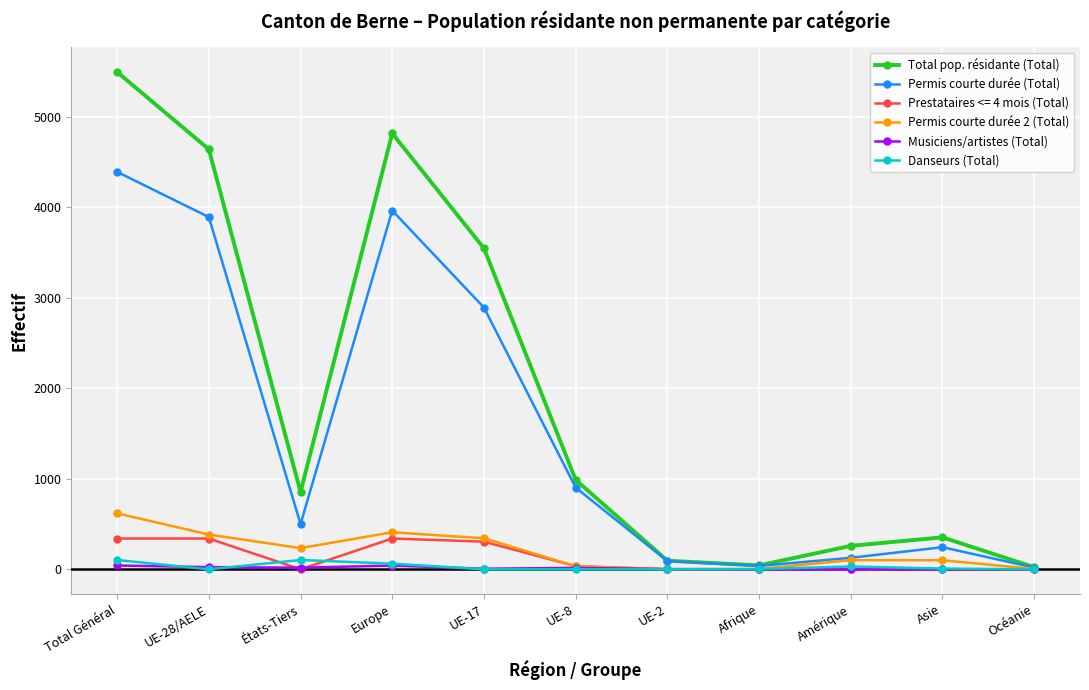

True or false: Total pop. résidante (Total) has more than 2 interior local peaks.

False